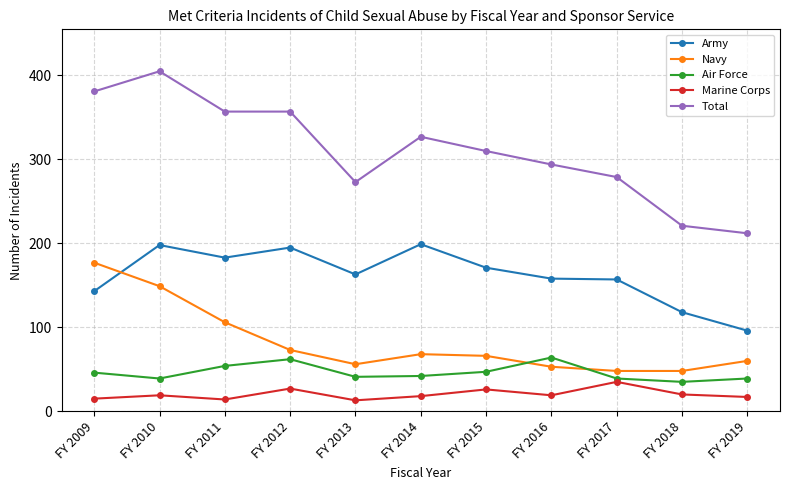

How many lines are shown in the chart?

5